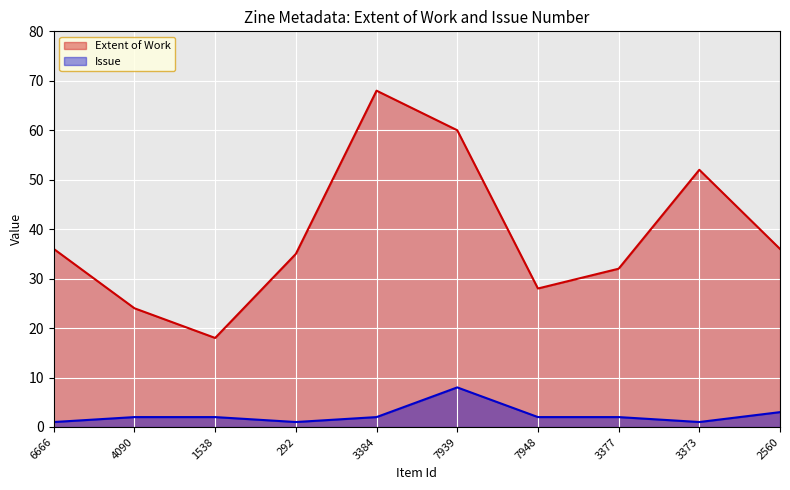

Reading right to left, extract all data points from this chart.

Extent of Work: 2560=36	3373=52	3377=32	7948=28	7939=60	3384=68	292=35	1538=18	4090=24	6666=36
Issue: 2560=3	3373=1	3377=2	7948=2	7939=8	3384=2	292=1	1538=2	4090=2	6666=1